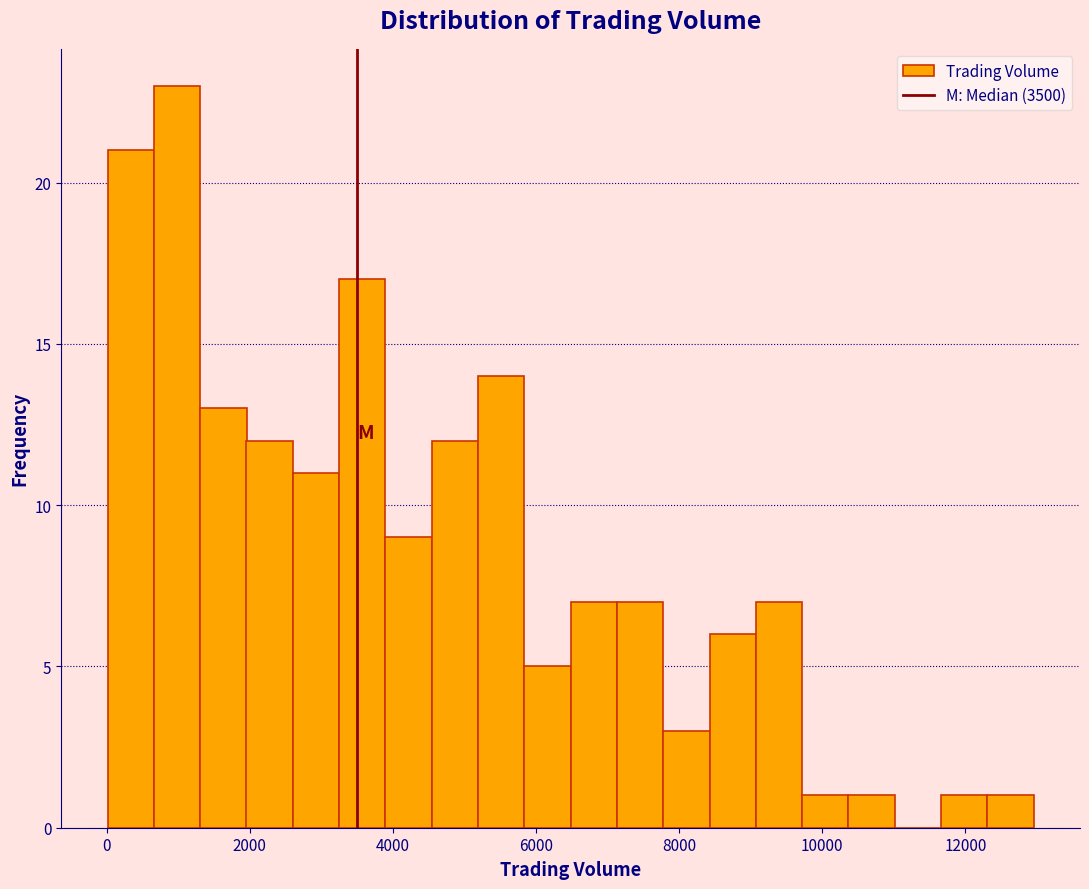

Around what value on the x-axis is the tallest bar? Give the approximate position of its centre, as read against the axis.

1000